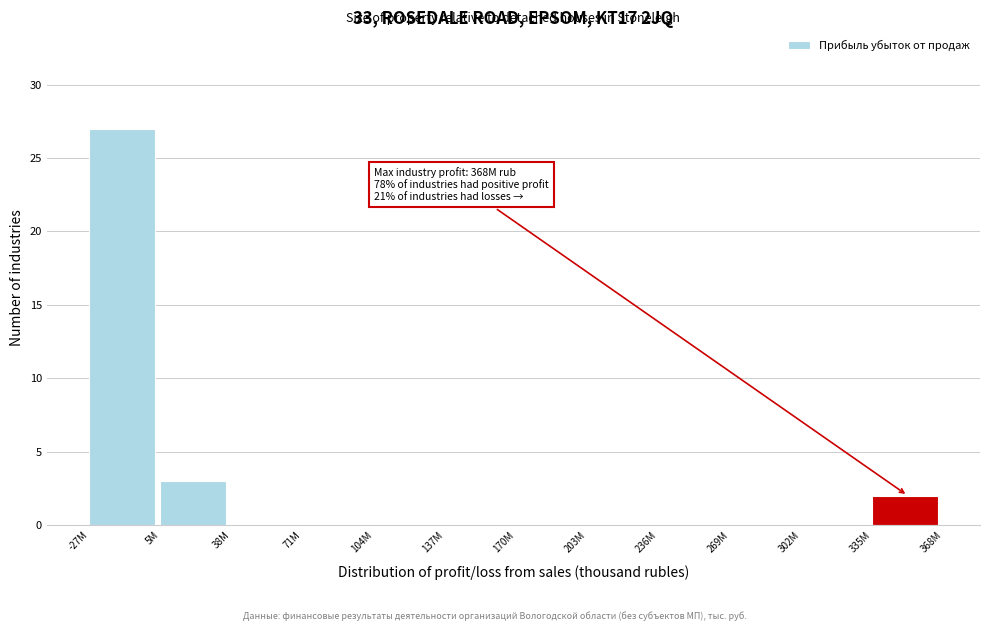

Reading left to right, list all the values displayed in this chart.

-27M=27	5M=3	38M=0	71M=0	104M=0	137M=0	170M=0	203M=0	236M=0	269M=0	302M=0	335M=2